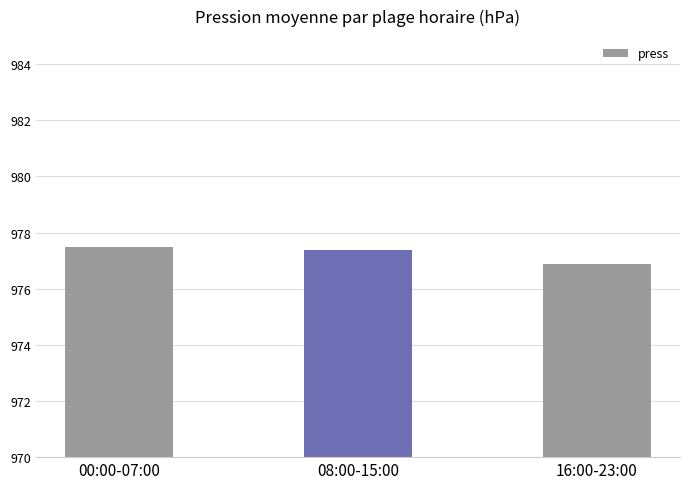

Reading left to right, transcribe all the data shown in this chart.

977.5	977.4	976.9